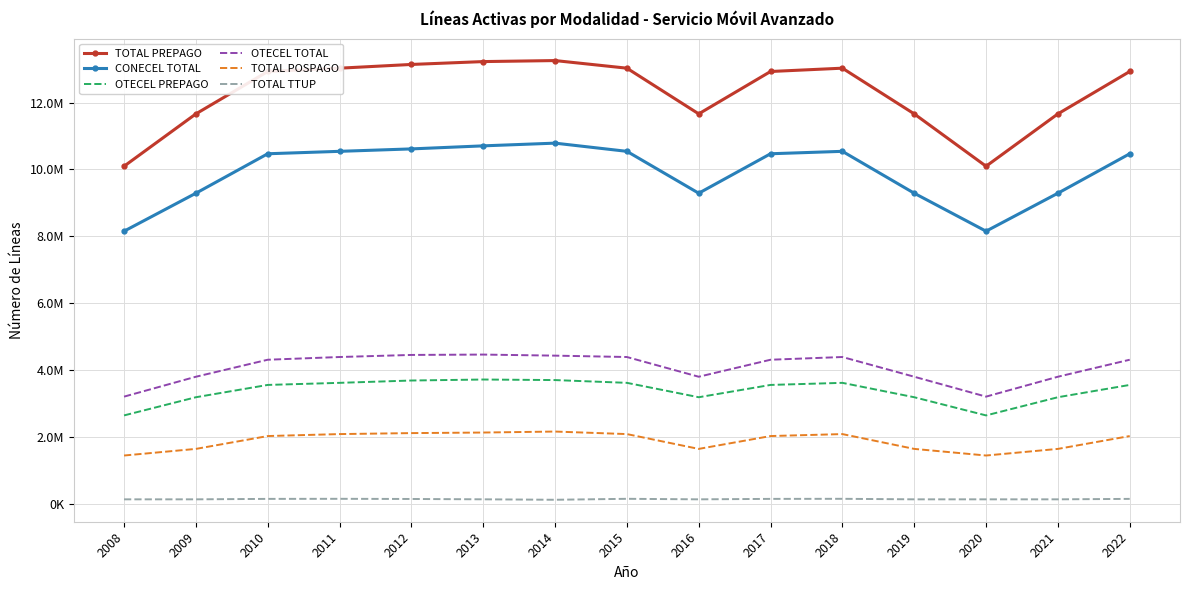

Where is the first local maximum for TOTAL TTUP?

2011